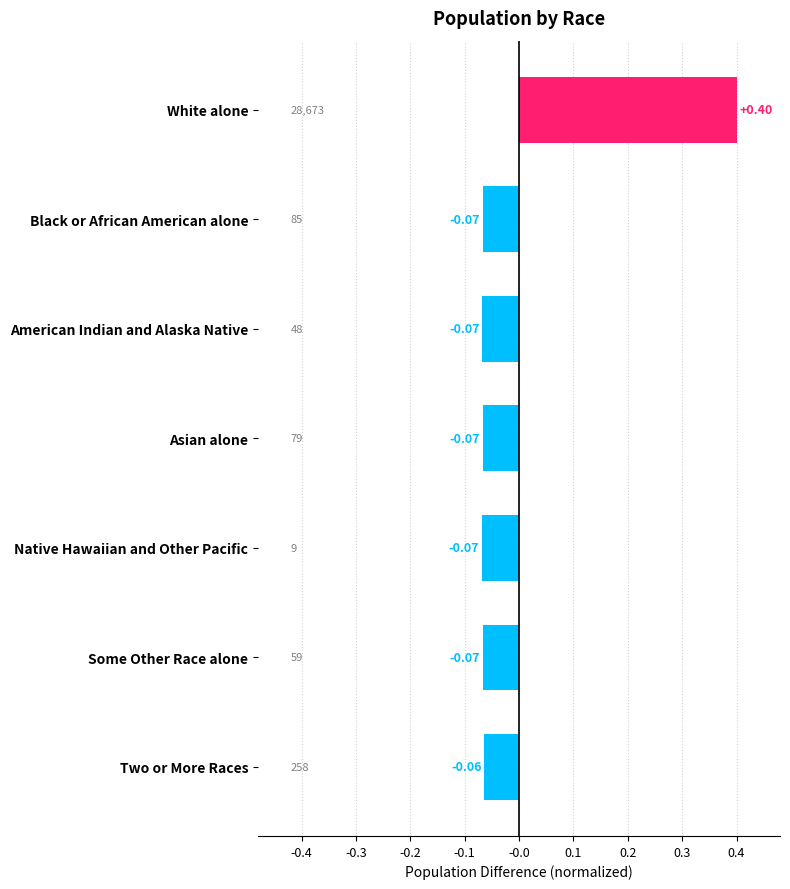

Which has a higher value, Some Other Race alone or Two or More Races?

Two or More Races